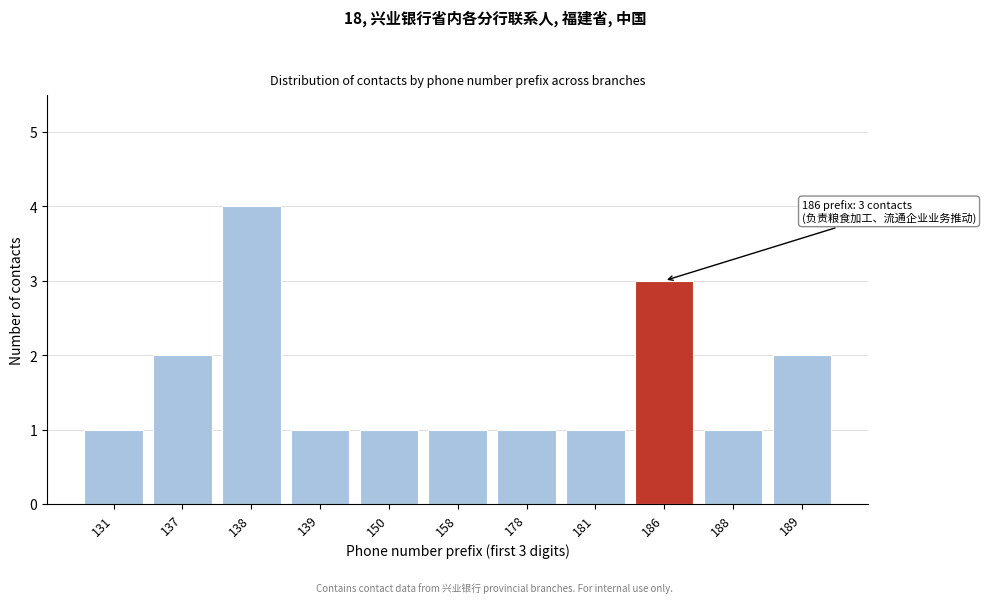

Reading left to right, what are all the values shown in this chart?

1	2	4	1	1	1	1	1	3	1	2